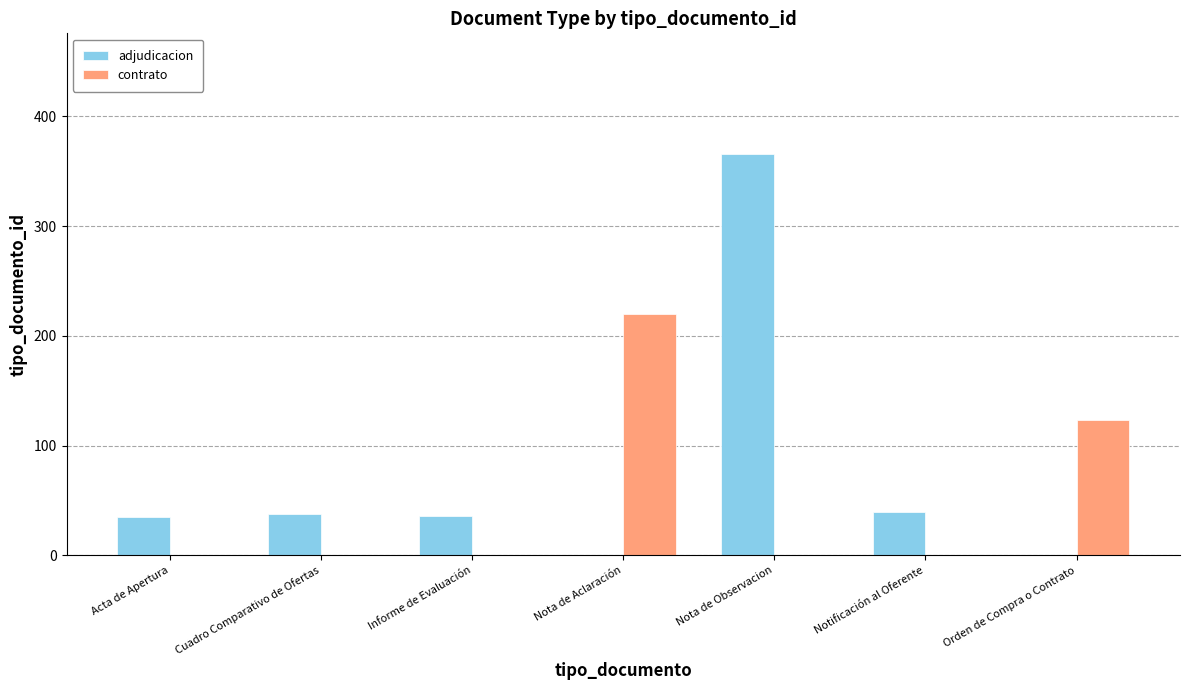

How many series are shown in this chart?

2